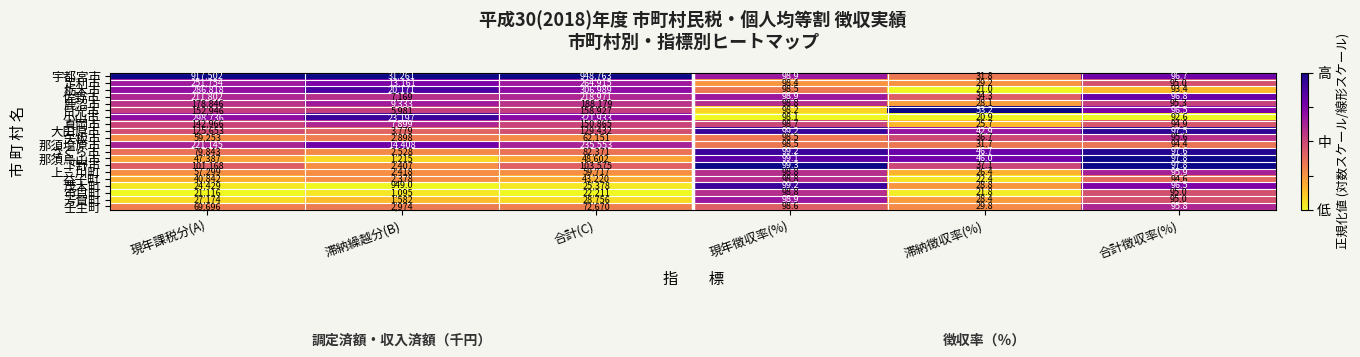

What is the average value of the 那須塩原市 series?

78555.1